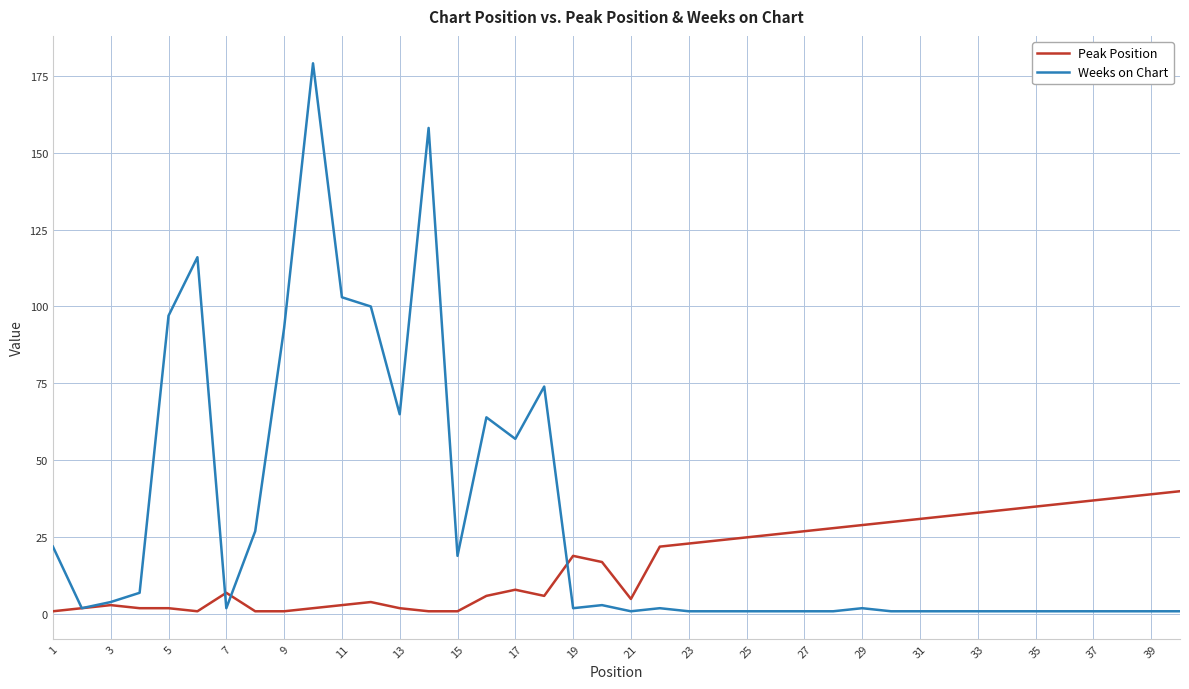

Rank the series by their average value, from highest to lowest.

Weeks on Chart, Peak Position